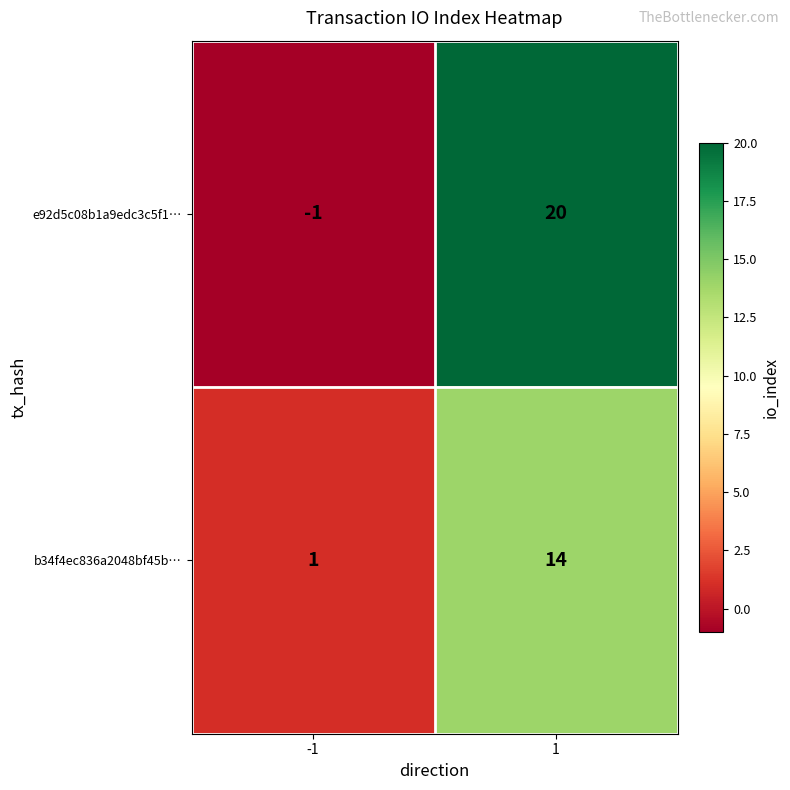

What is the difference between the maximum and minimum values in the e92d5c08b1a9edc3c5f1… series?

21